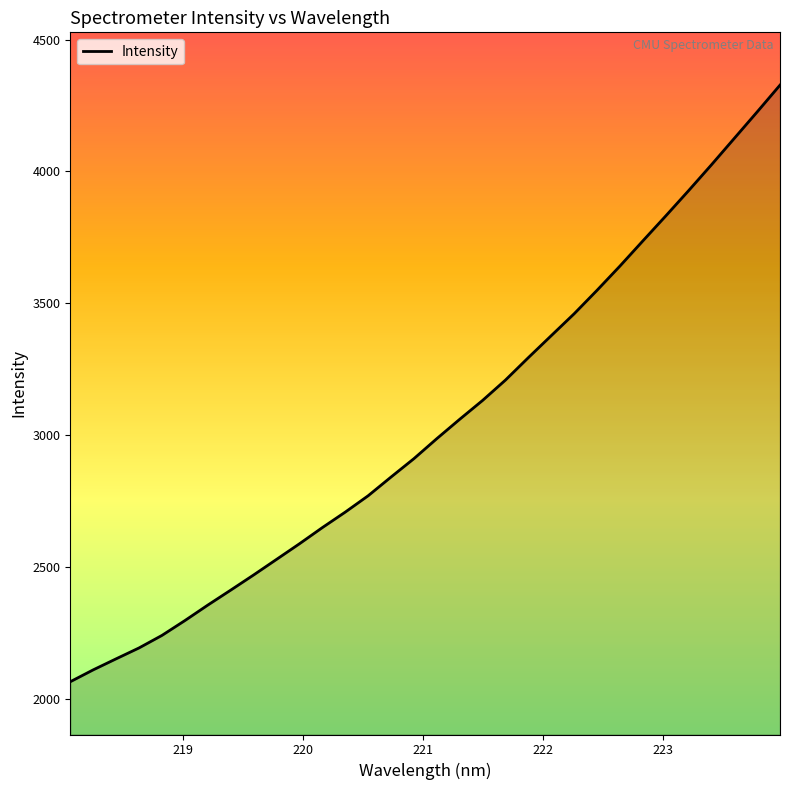

What is the greatest value displayed?

4327.4